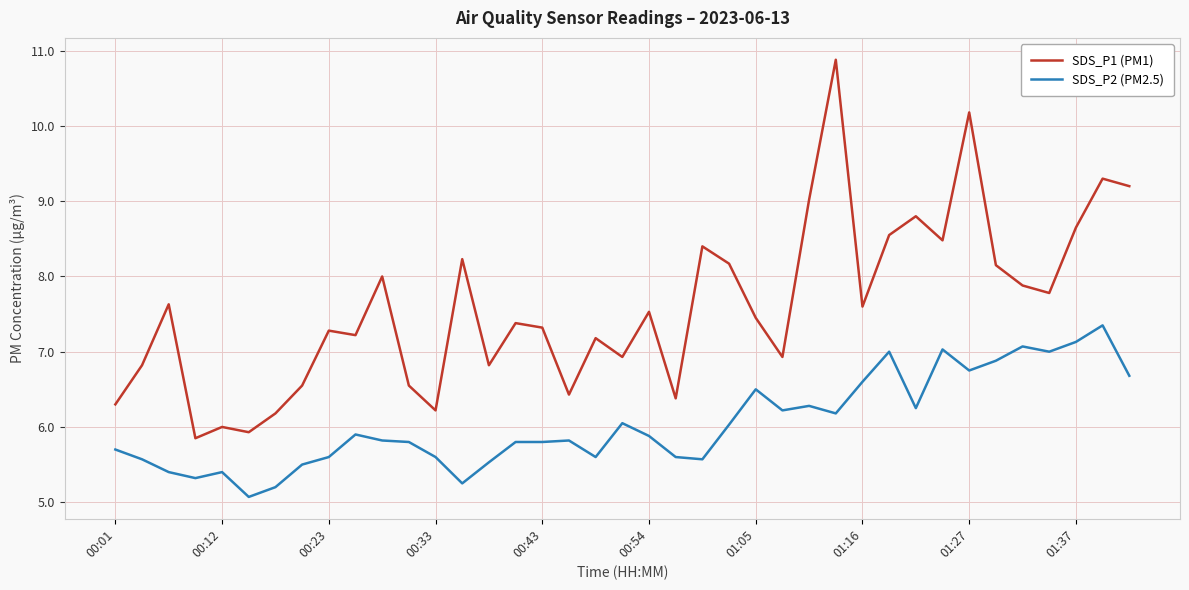

Which series has the largest range (max minus min)?

SDS_P1 (PM1)